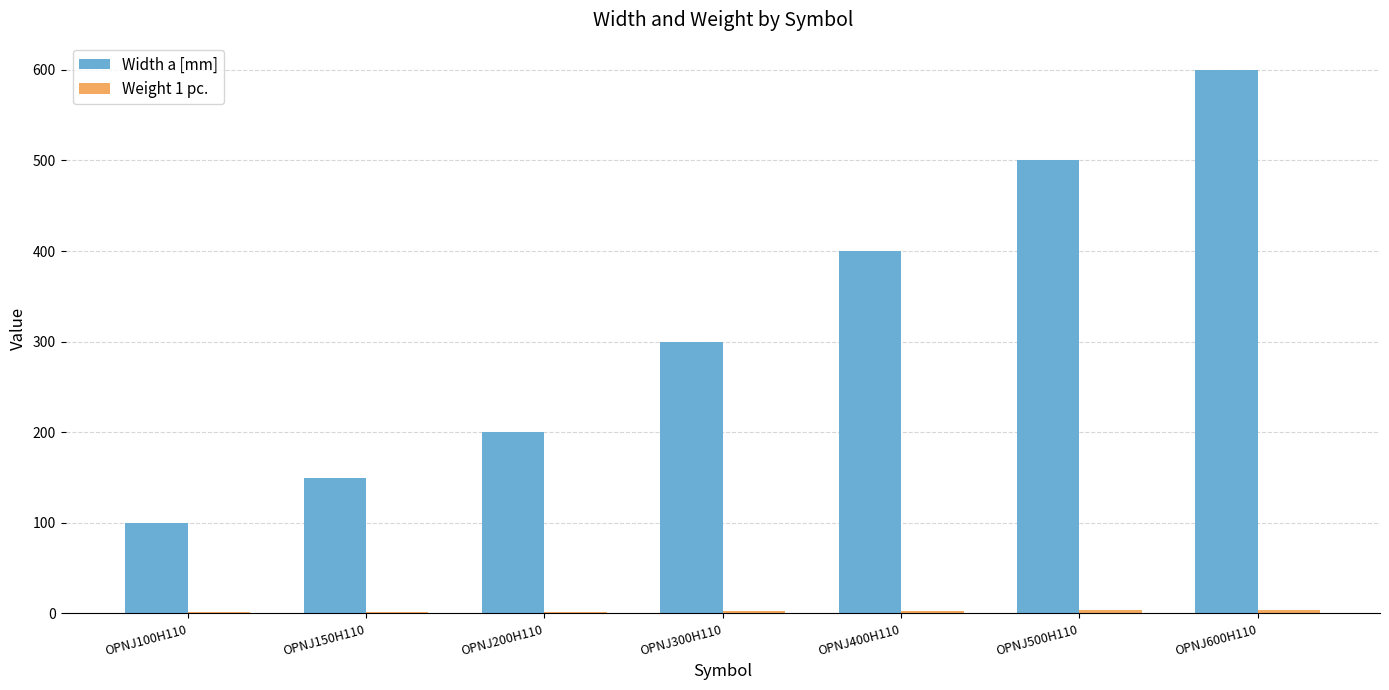

Which series has the largest range (max minus min)?

Width a [mm]